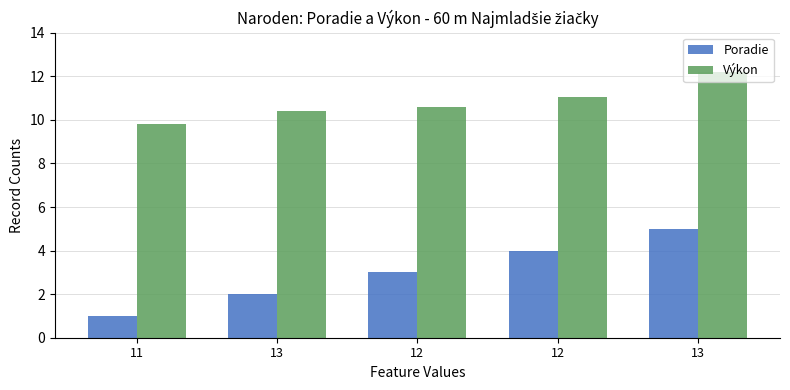

Which series has the largest range (max minus min)?

Poradie